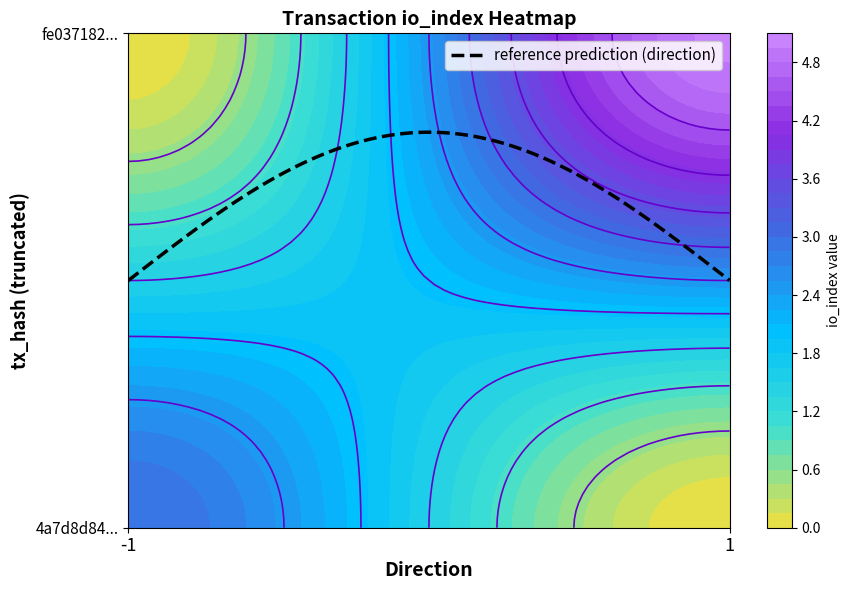

Reading left to right, transcribe all the data shown in this chart.

4a7d8d8472cd272c0ba2992cd4df185618be6c9: direction=-1	io_index=3
fe03718270fe9e63018f8b6916229d0aec618bb: direction=1	io_index=5